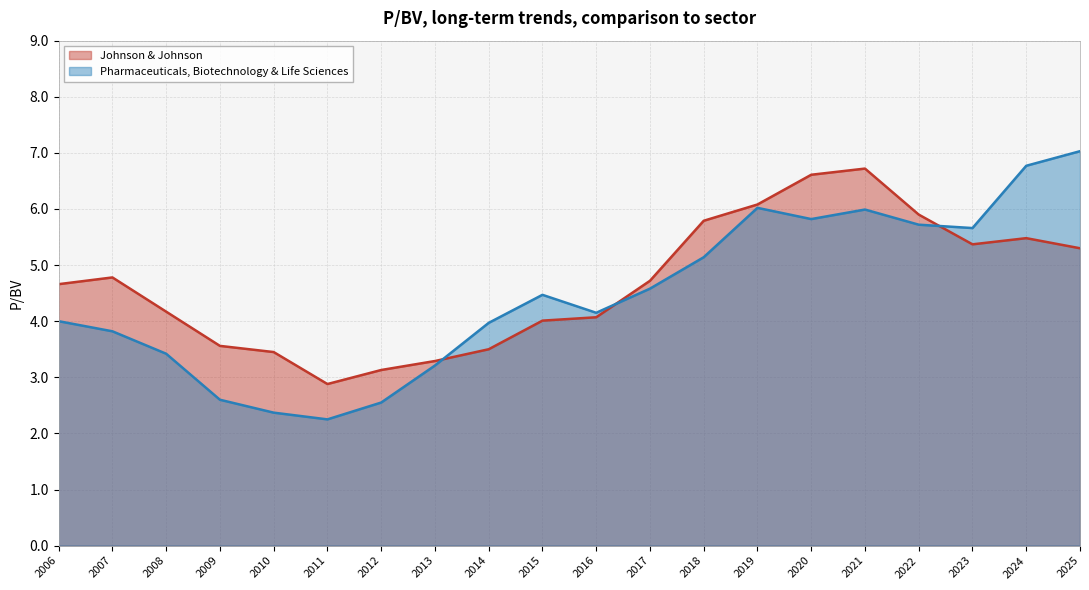

Which has a higher value, 2009 or 2024?

2024